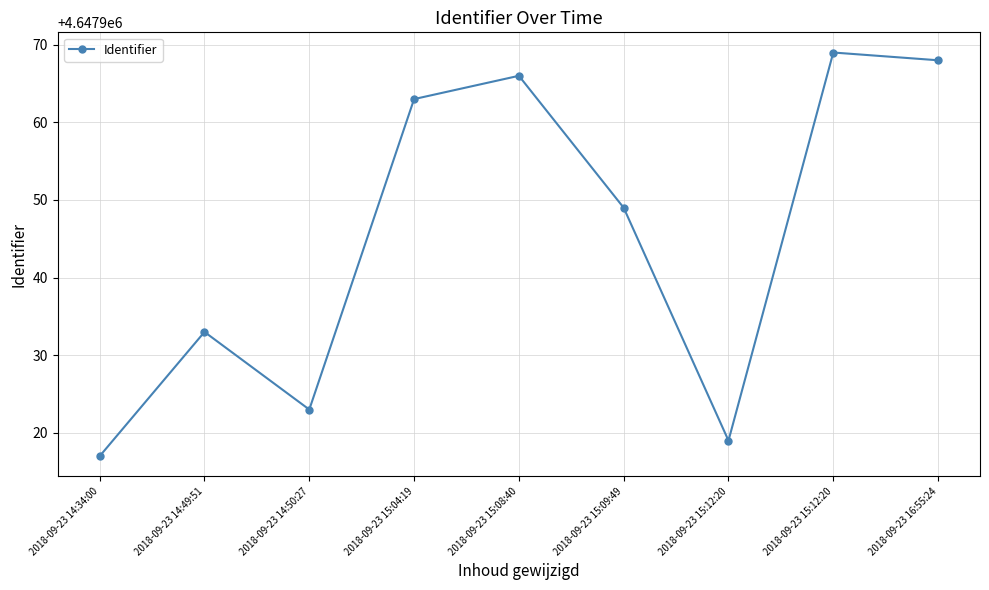

What is the maximum value shown in the chart?

4647969